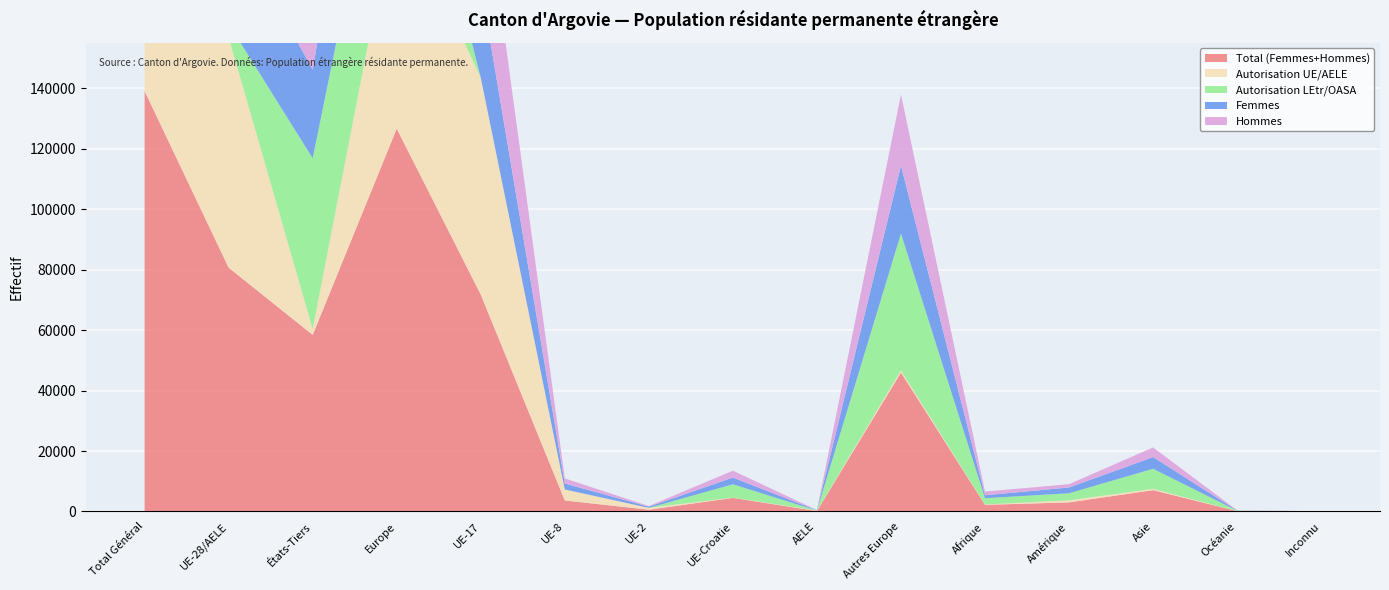

Reading left to right, transcribe all the data shown in this chart.

Total (Femmes+Hommes): Total Général=139045	UE-28/AELE=80639	États-Tiers=58406	Europe=126605	UE-17=71732	UE-8=3646	UE-2=602	UE-Croatie=4499	AELE=160	Autres Europe=45966	Afrique=2196	Amérique=3013	Asie=7063	Océanie=133	Inconnu=35
Autorisation UE/AELE: Total Général=78213	UE-28/AELE=76232	États-Tiers=1981	Europe=76929	UE-17=71732	UE-8=3646	UE-2=602	UE-Croatie=92	AELE=160	Autres Europe=697	Afrique=122	Amérique=705	Asie=428	Océanie=27	Inconnu=2
Autorisation LEtr/OASA: Total Général=60832	UE-28/AELE=4407	États-Tiers=56425	Europe=49676	UE-17=0	UE-8=0	UE-2=0	UE-Croatie=4407	AELE=0	Autres Europe=45269	Afrique=2074	Amérique=2308	Asie=6635	Océanie=106	Inconnu=33
Femmes: Total Général=64585	UE-28/AELE=35280	États-Tiers=29305	Europe=57741	UE-17=30639	UE-8=1959	UE-2=388	UE-Croatie=2228	AELE=66	Autres Europe=22461	Afrique=978	Amérique=1914	Asie=3877	Océanie=59	Inconnu=16
Hommes: Total Général=74460	UE-28/AELE=45359	États-Tiers=29101	Europe=68864	UE-17=41093	UE-8=1687	UE-2=214	UE-Croatie=2271	AELE=94	Autres Europe=23505	Afrique=1218	Amérique=1099	Asie=3186	Océanie=74	Inconnu=19